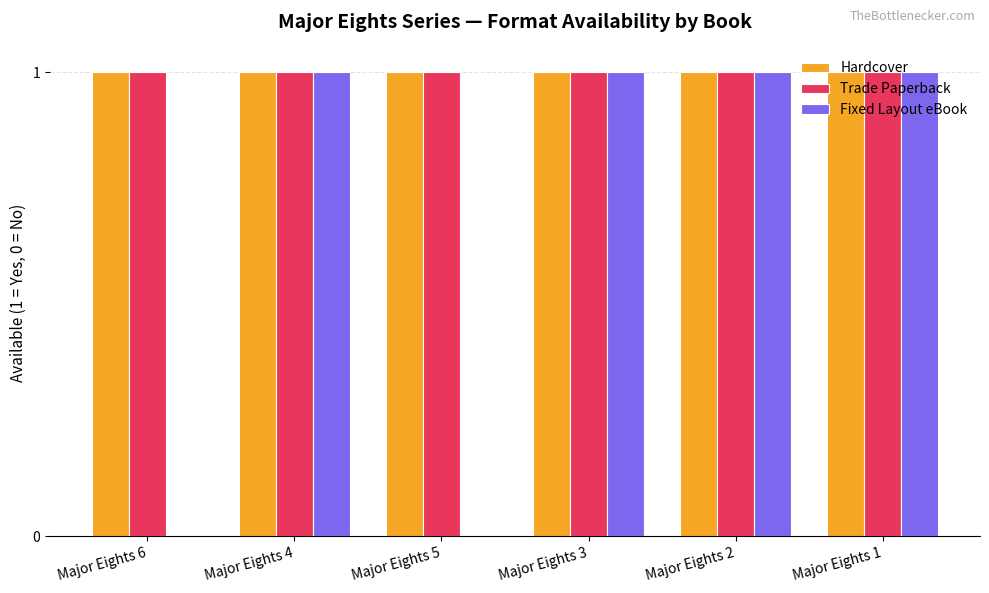

What is the total value across all series at Major Eights 4?

3